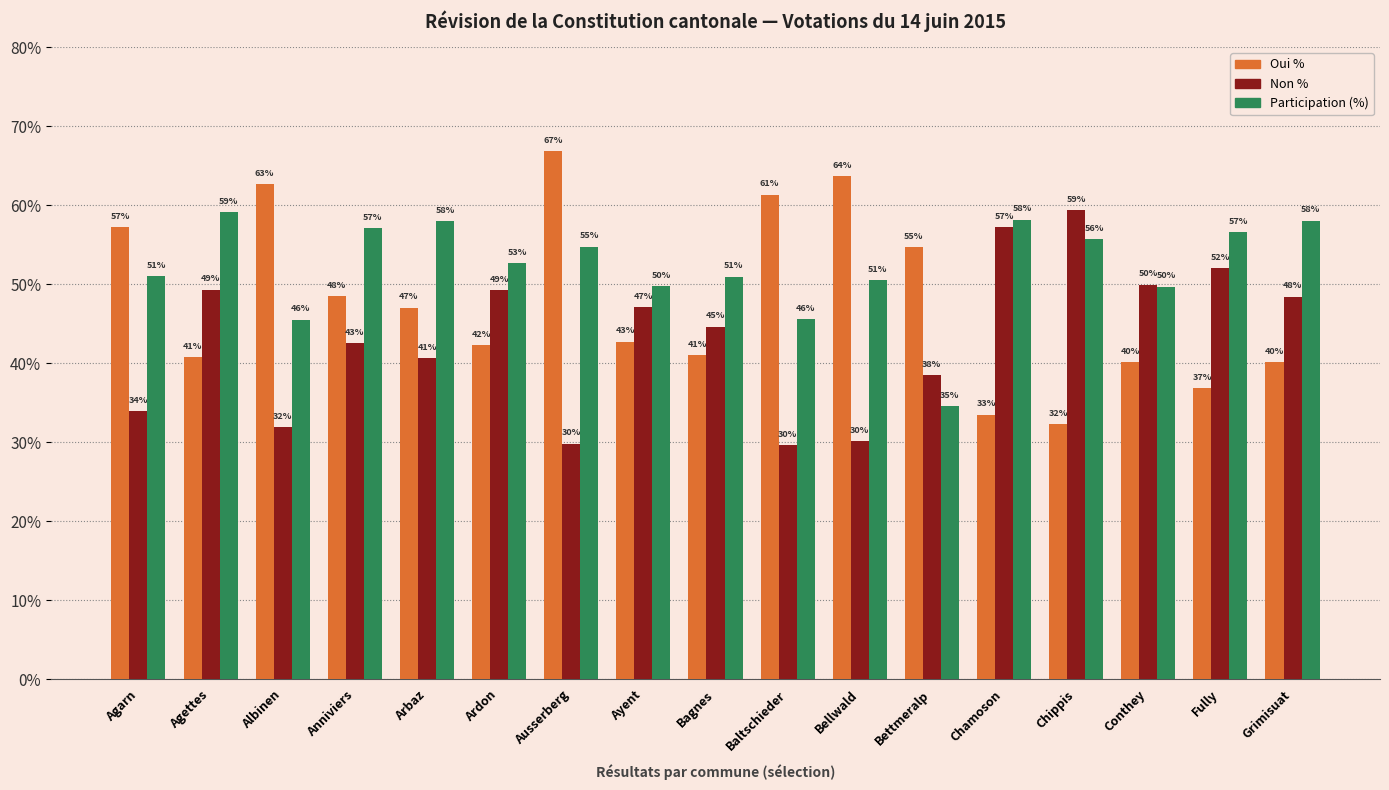

How many values in the Oui % series are below 42?

7